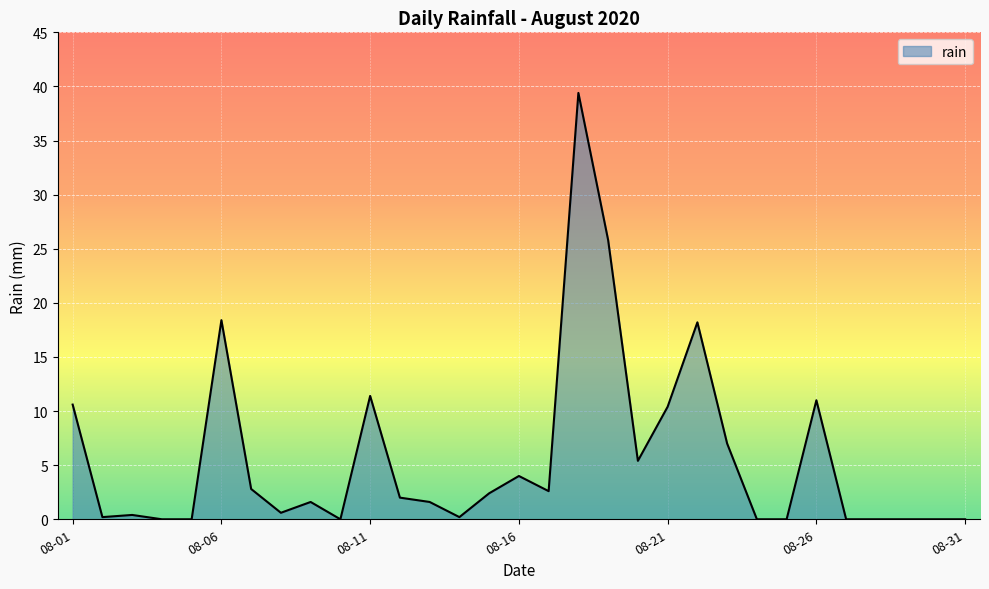

How many distinct data groups are displayed?

1